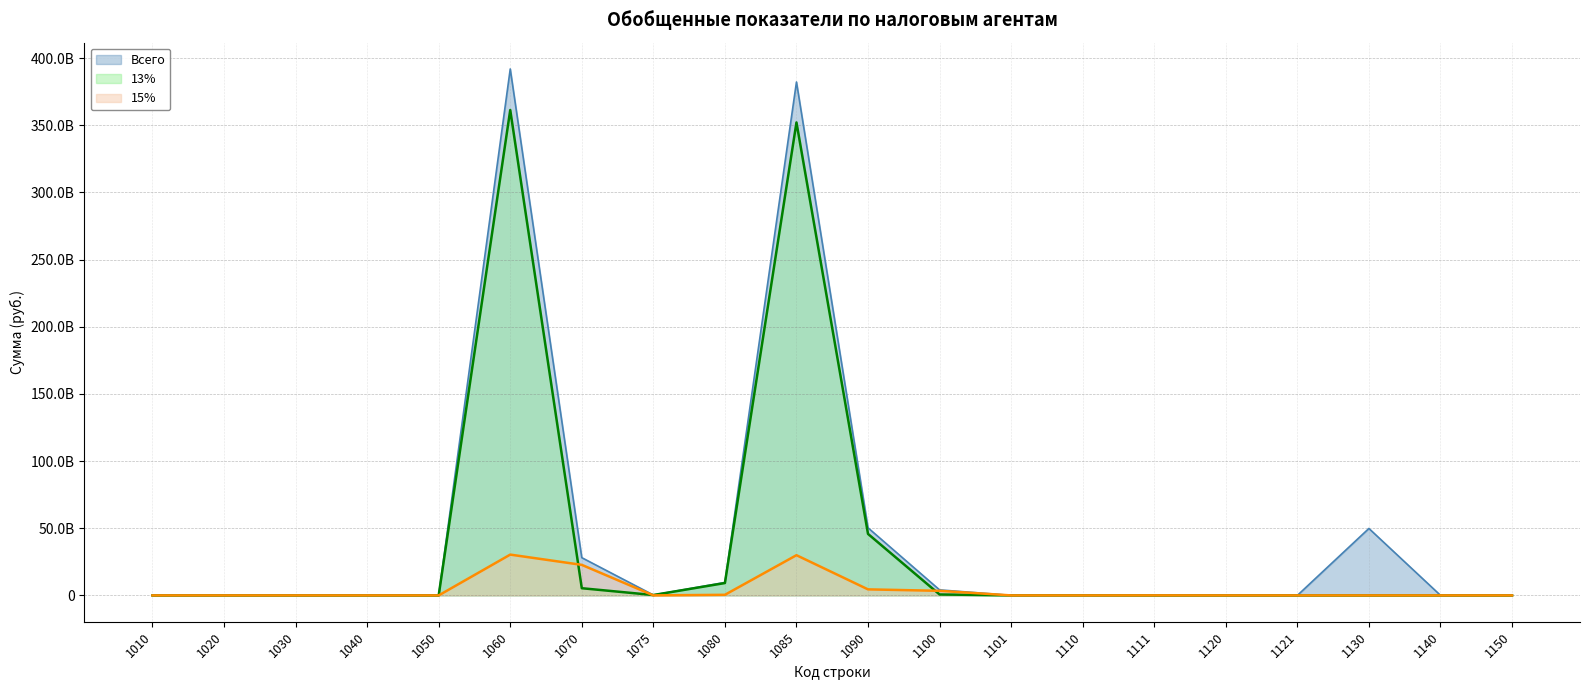

What is the value of the Всего point at the 13th from the left?

41824806